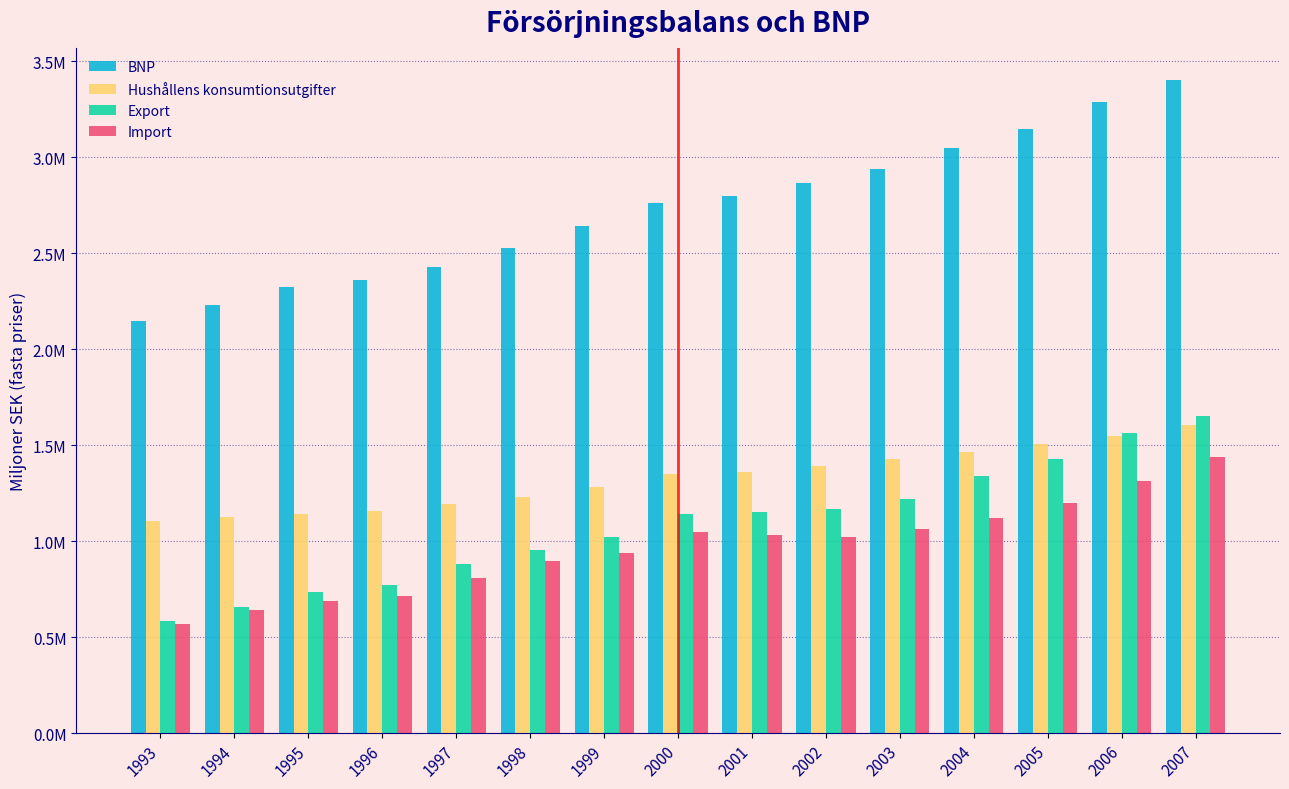

What is the total value across all series at 1996?

5005178